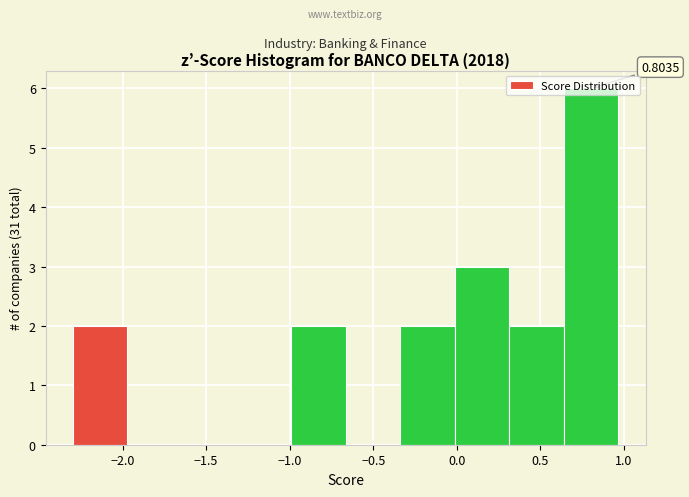

Which range on the x-axis has the tallest bar?

0.65 to 0.95